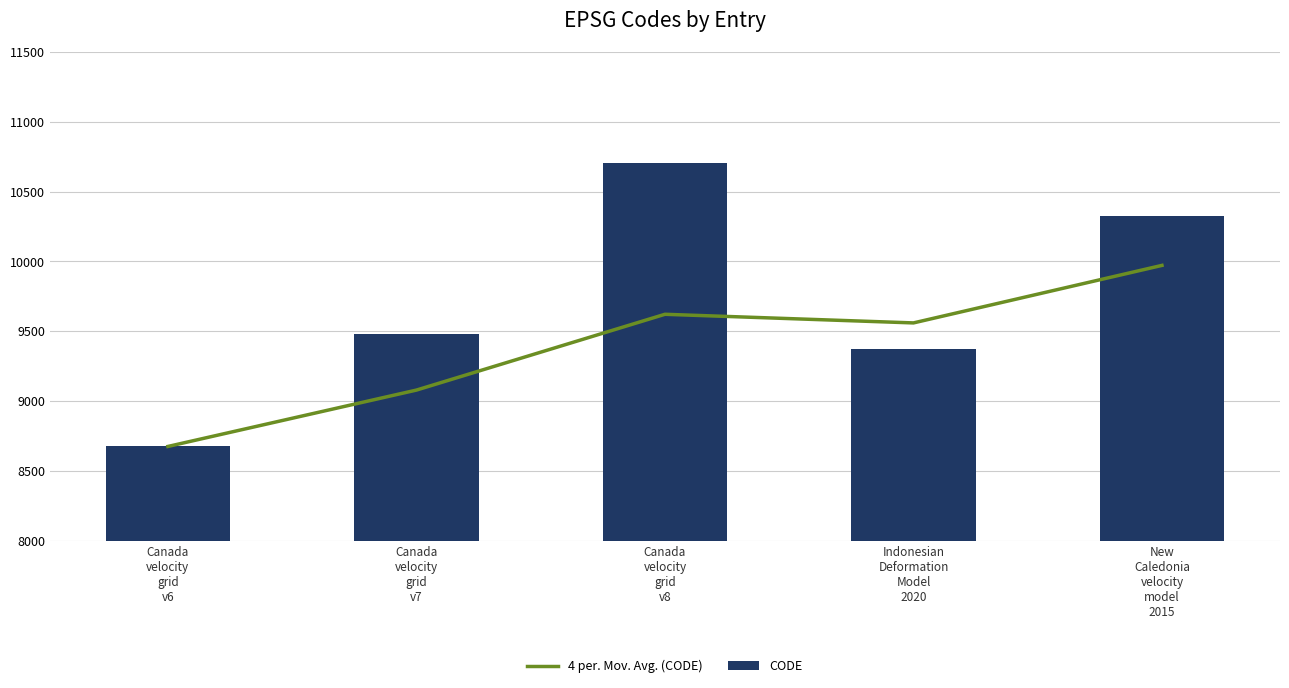

Rank the series at Canada
velocity
grid
v6 from highest to lowest value.

4 per. Mov. Avg. (CODE), CODE